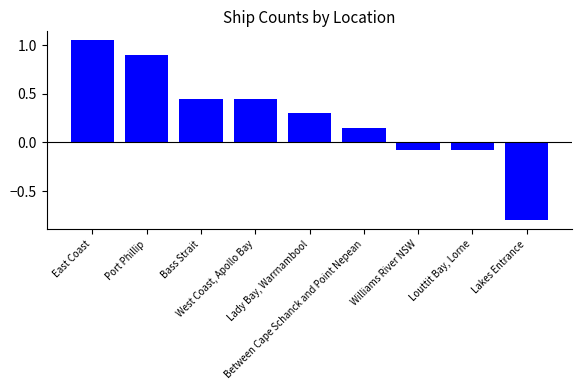

The value at Lady Bay, Warrnambool is 0.3. True or false?

True